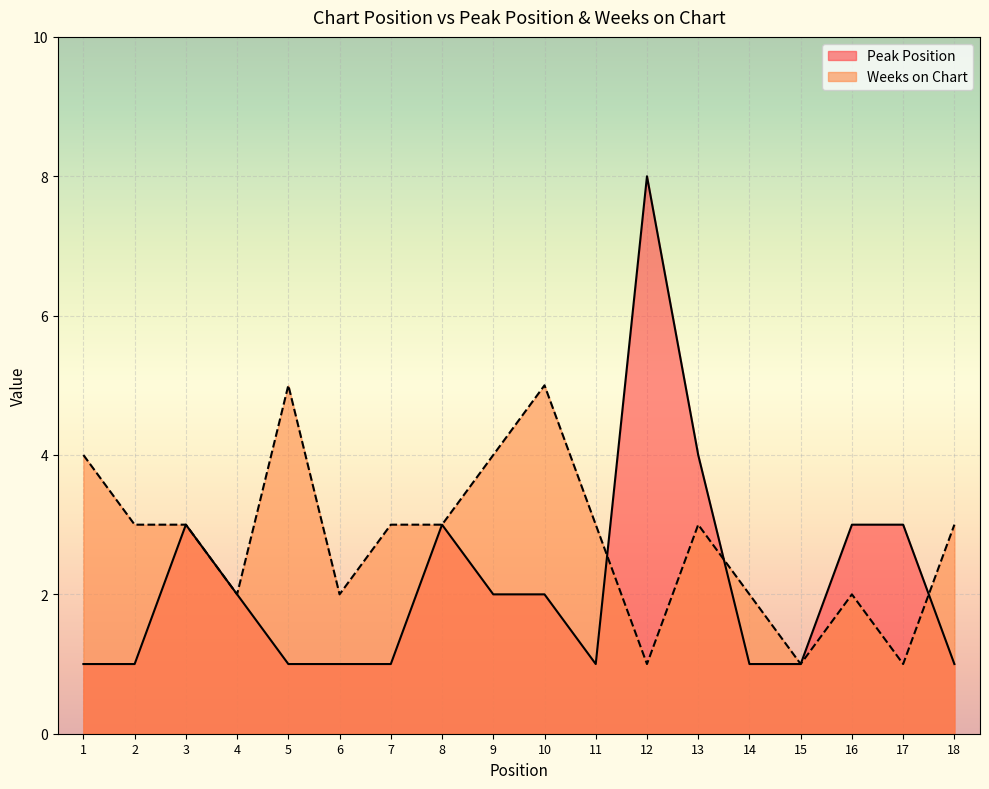

Rank the series by their average value, from highest to lowest.

Weeks on Chart, Peak Position